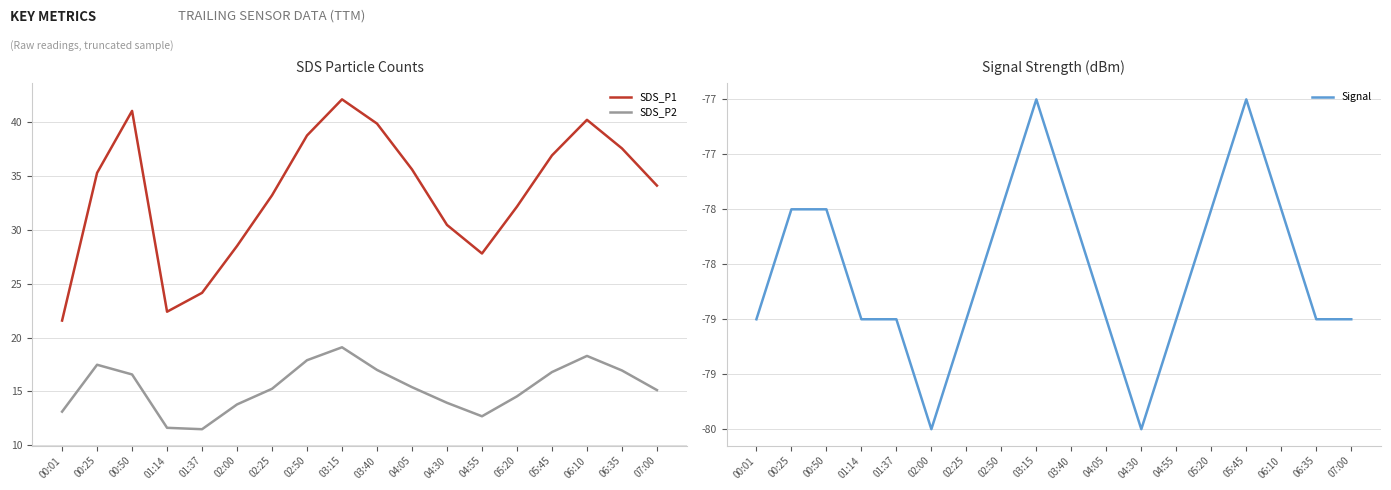

What is the total value across all series at 07:00?

-29.8